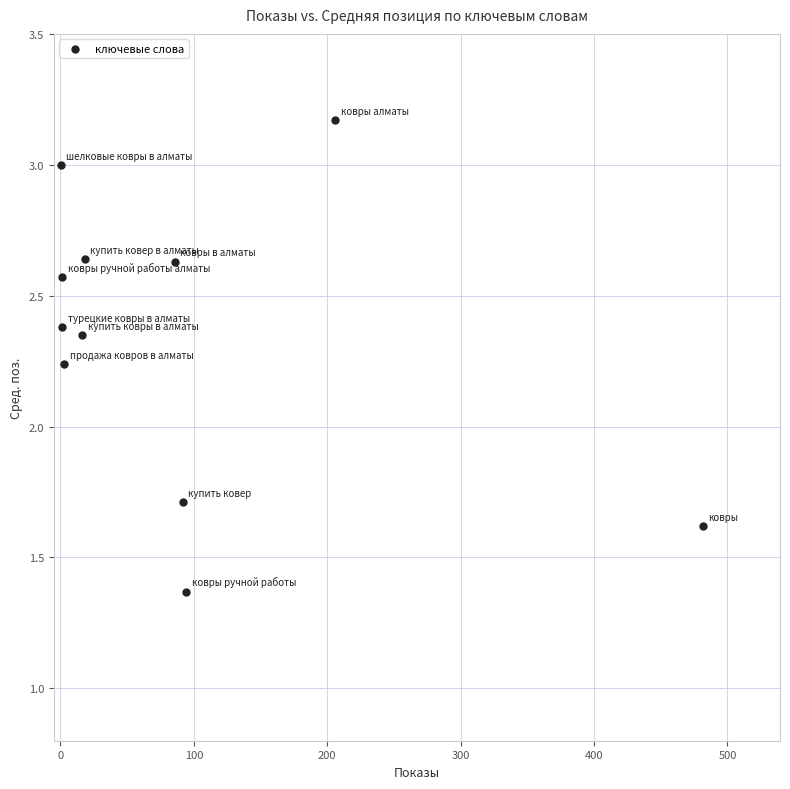

What is the average Y value?

2.3